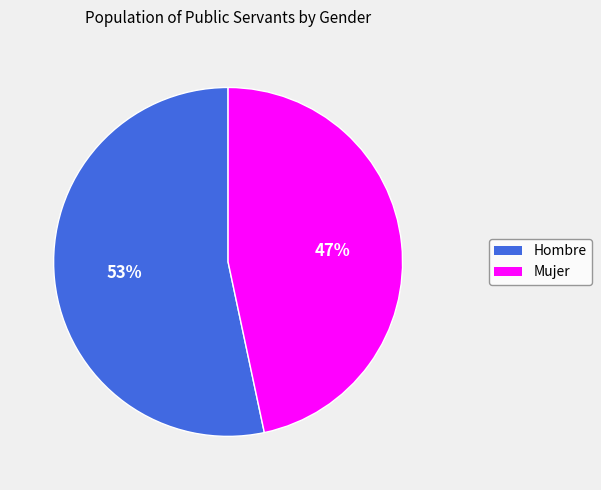

What is the majority slice?

Hombre